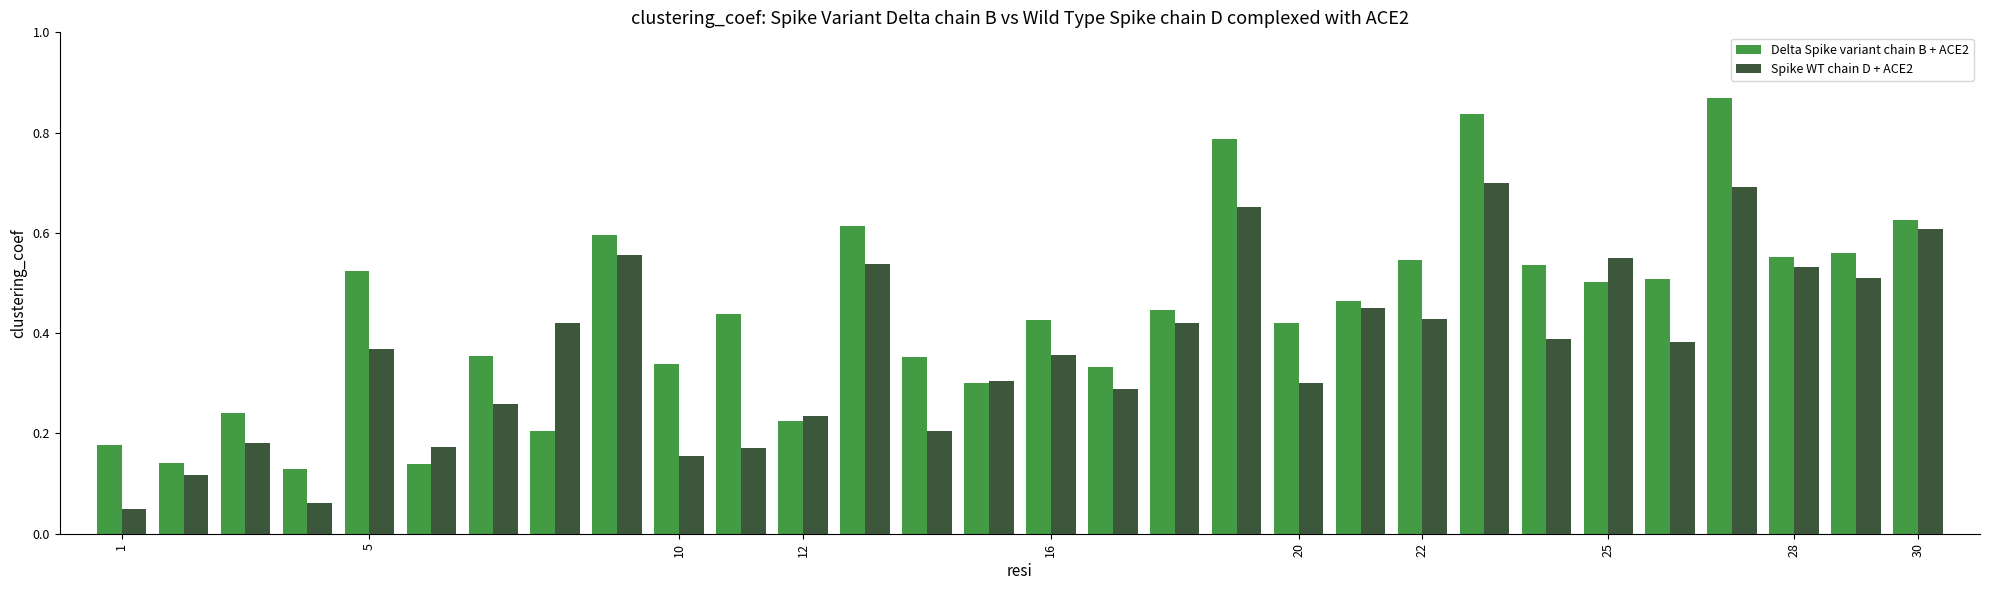

What is the sum of all Spike WT chain D + ACE2 values?

11.1